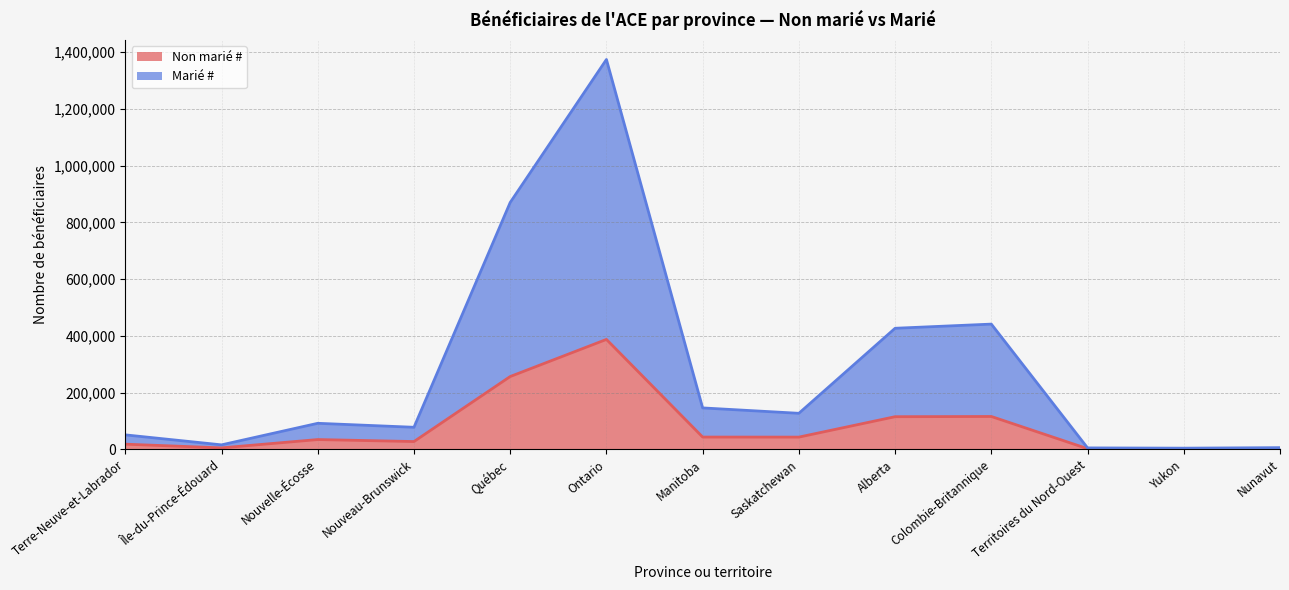

True or false: Marié # and Non marié # intersect in this chart.

False